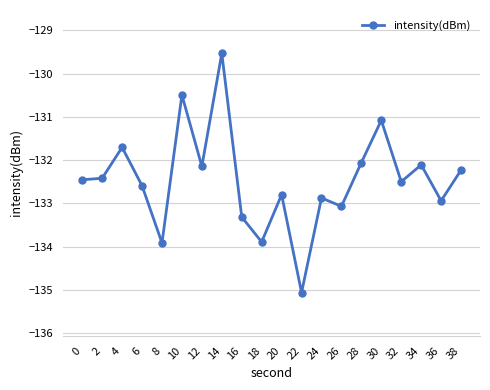

True or false: the data shows -132.5 at 0.

True